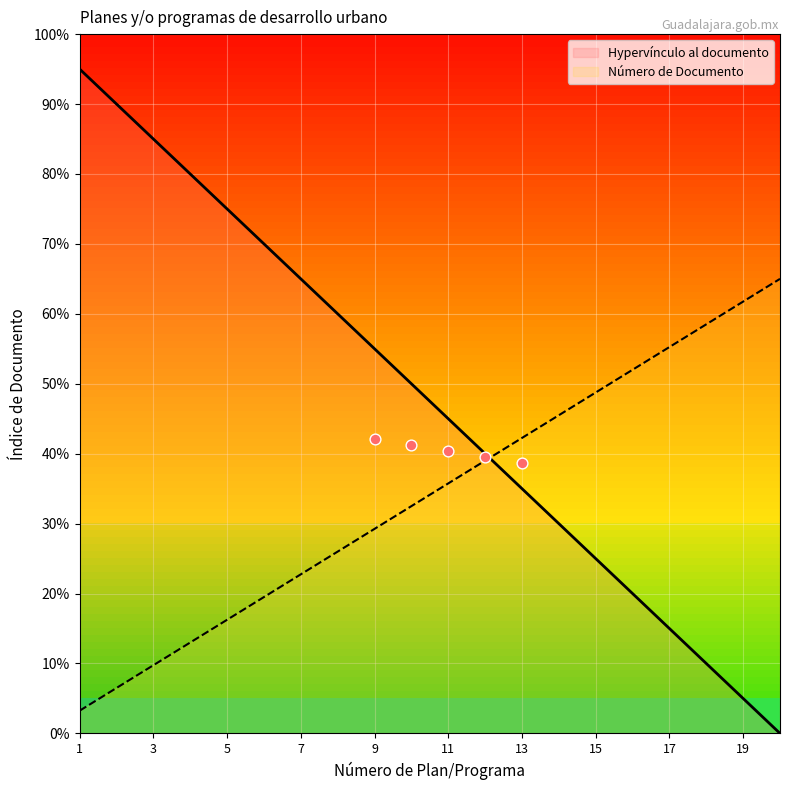

Which series reaches the maximum Y coordinate?

Hypervínculo al documento